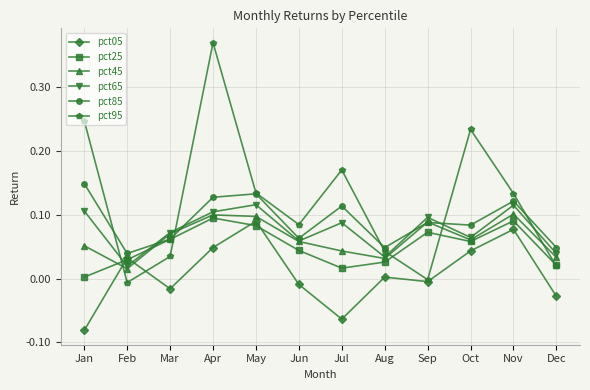

True or false: pct65 has more than 2 interior local peaks.

True